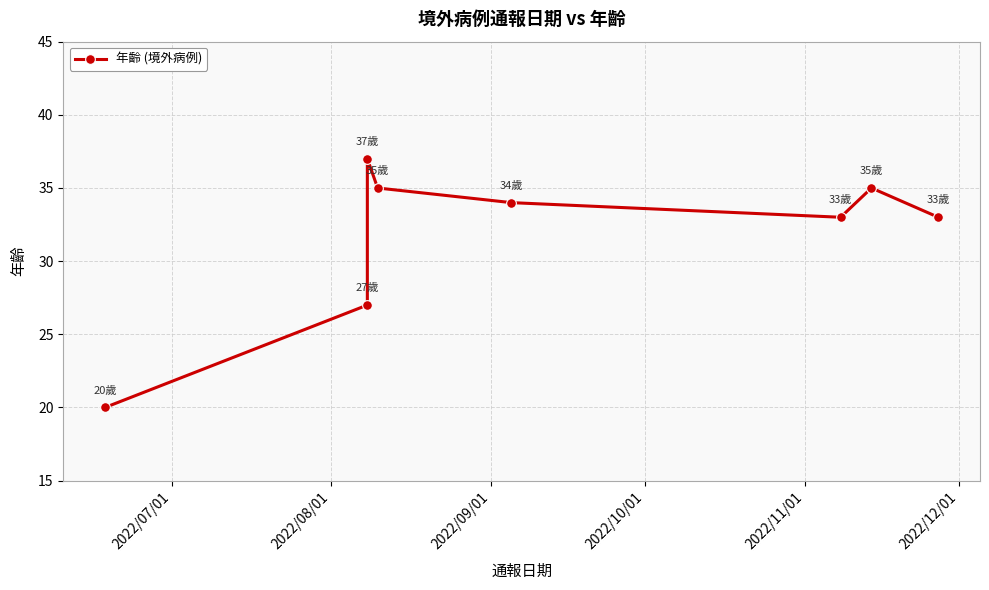

What is the approximate value at 2022/11/01, to the nearest 10?

30